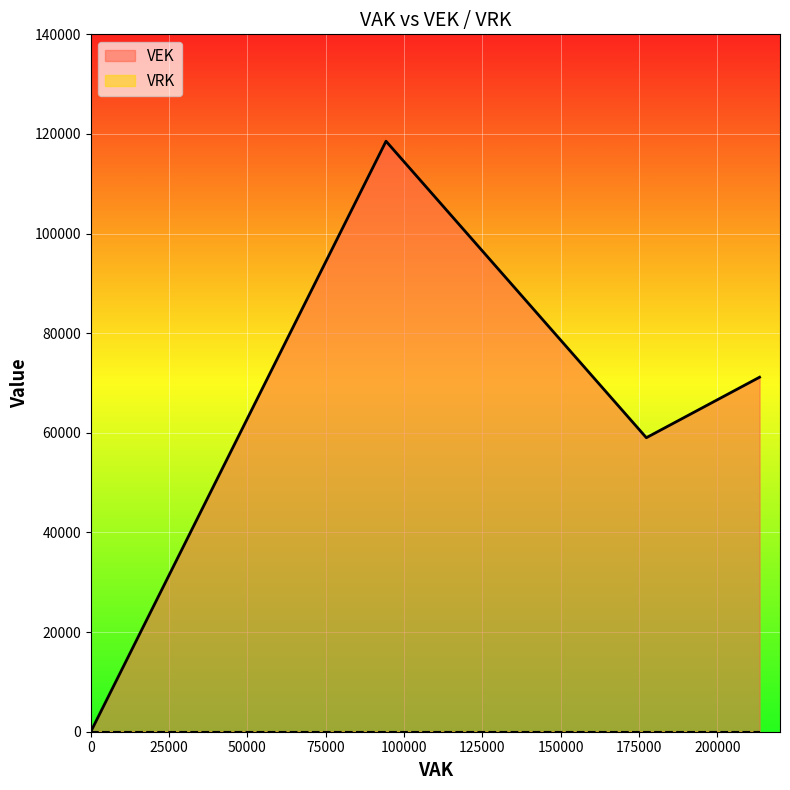

The value of VEK at 0 is 0. True or false?

True